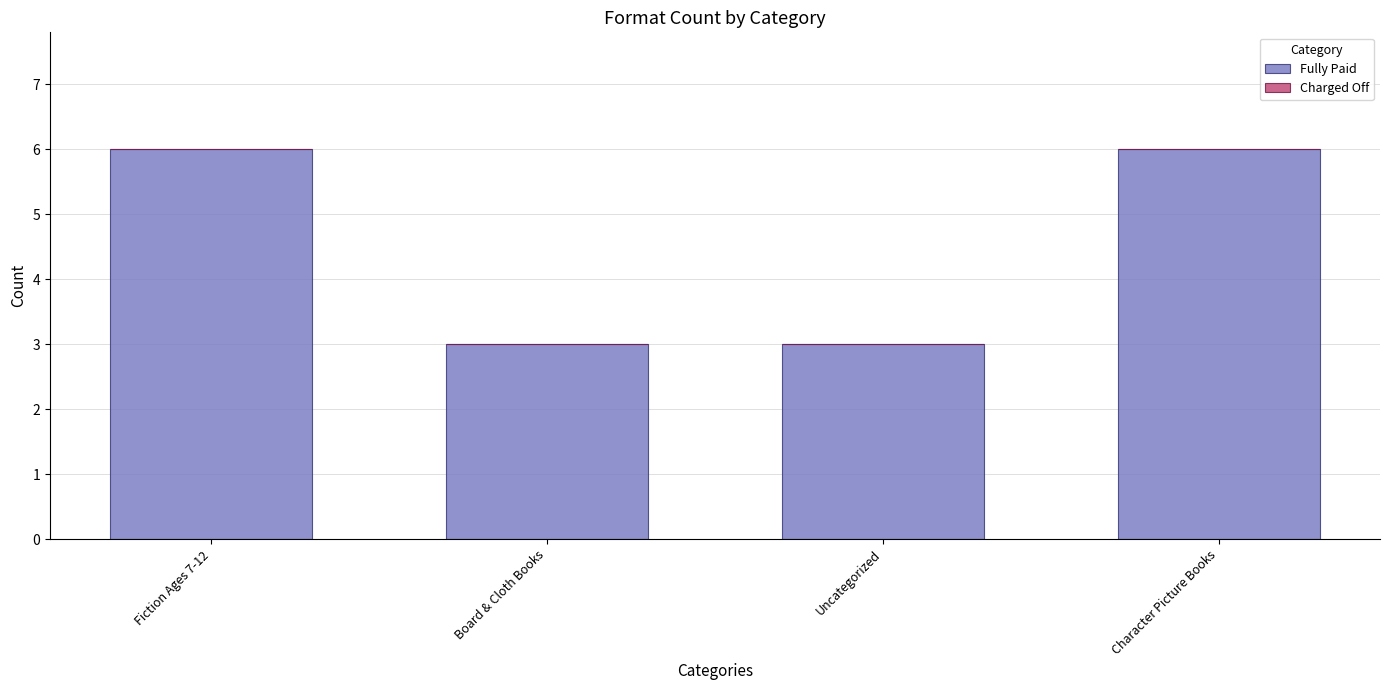

What is the sum of the values at Character Picture Books and Uncategorized?

9